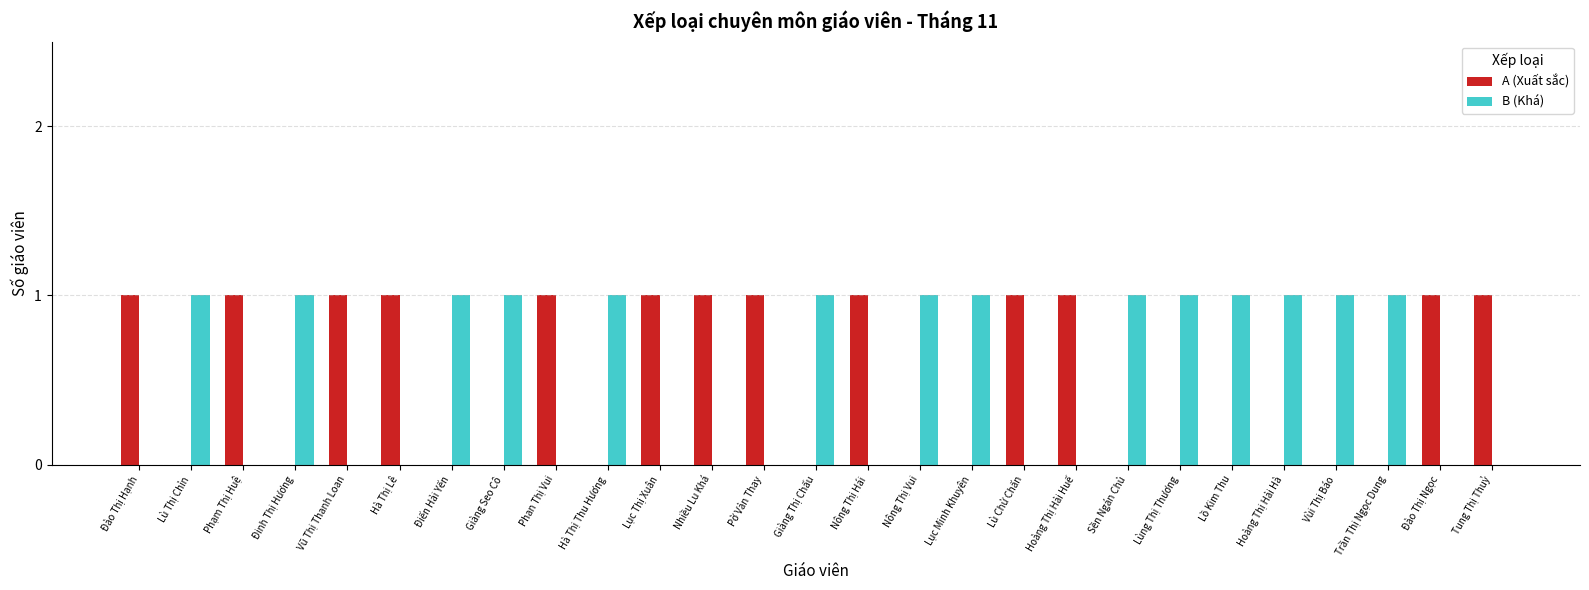

What is the highest value of the B (Khá) series?

1